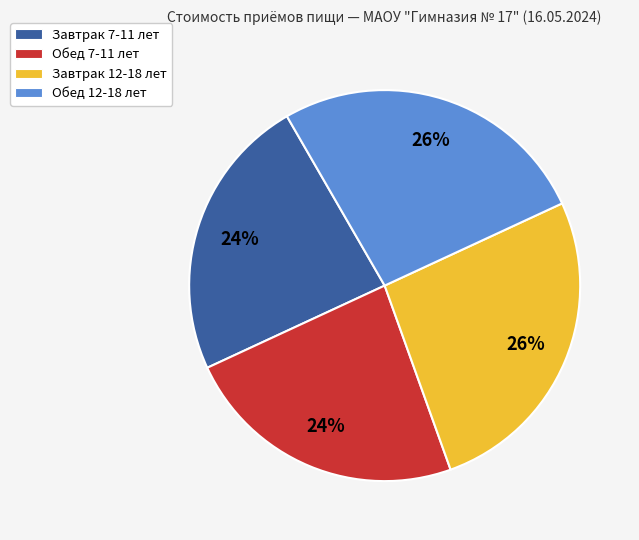

How many segments does this pie chart have?

4